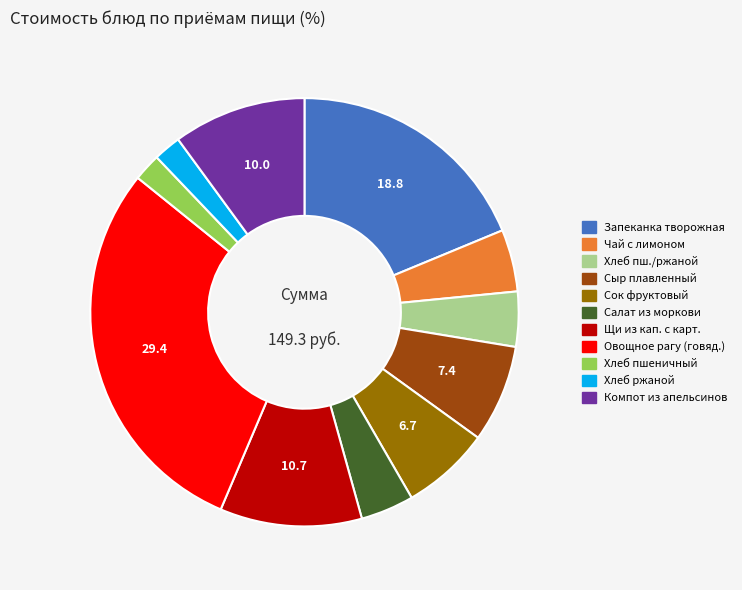

Does any single category account for the majority?

No